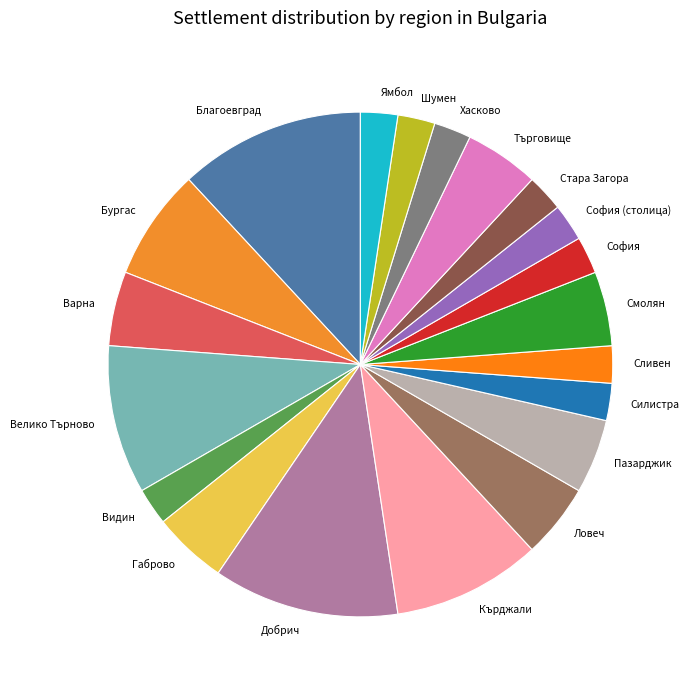

Does Стара Загора account for over 50% of the chart?

No